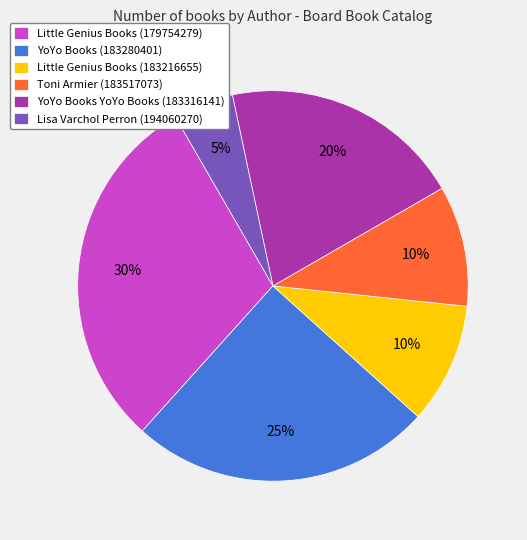

Is there a majority slice in this chart?

No